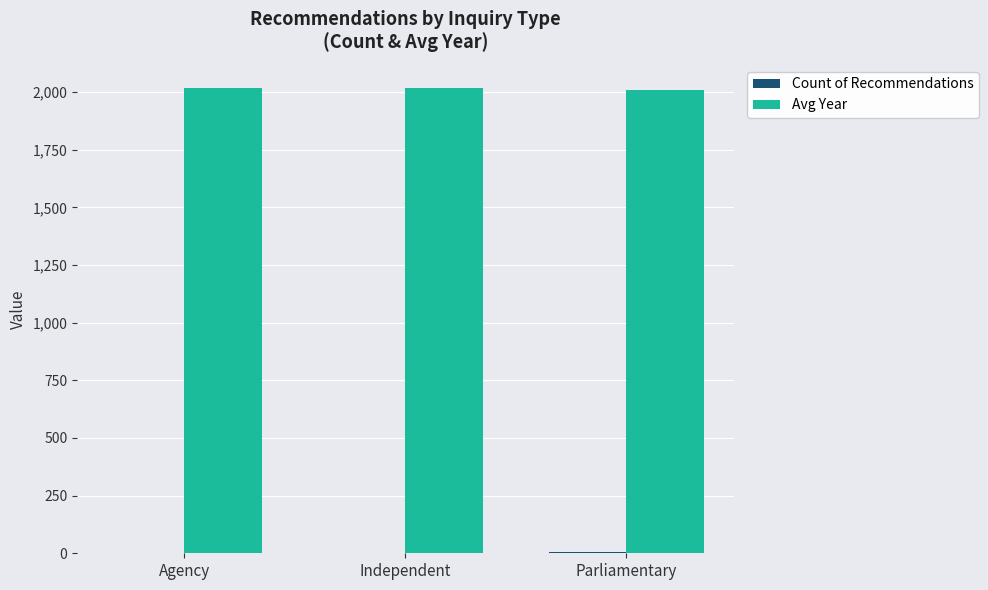

The Avg Year series shows 2973.2 at Independent. True or false?

False